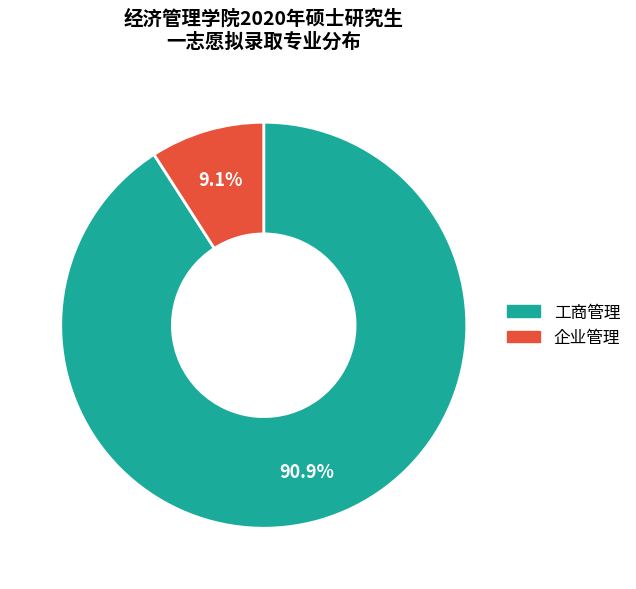

To the nearest percent, what percentage of the pie is 企业管理?

9%